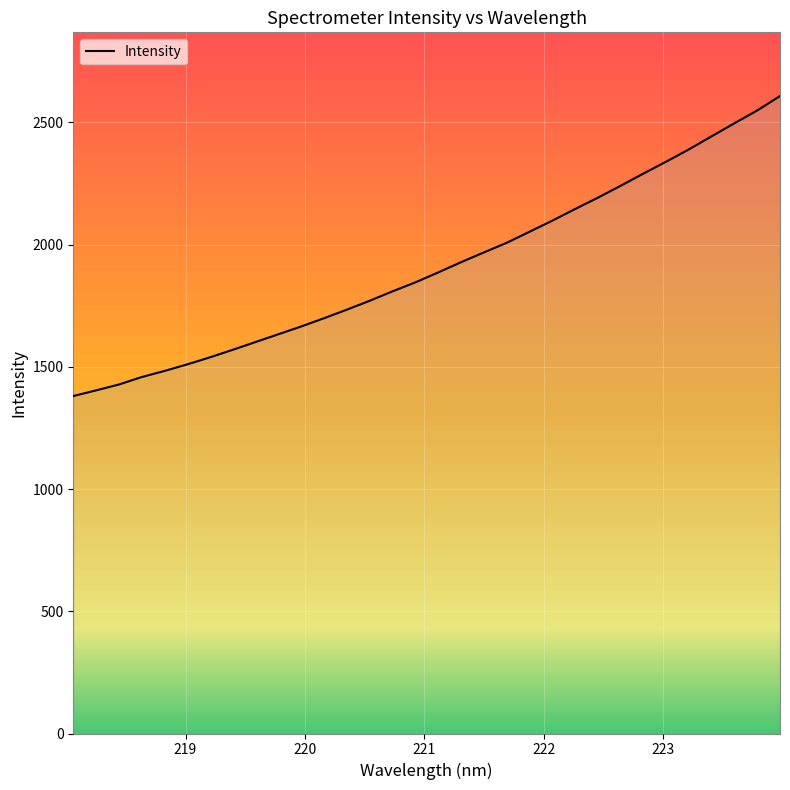

What is the smallest value displayed?

1380.3